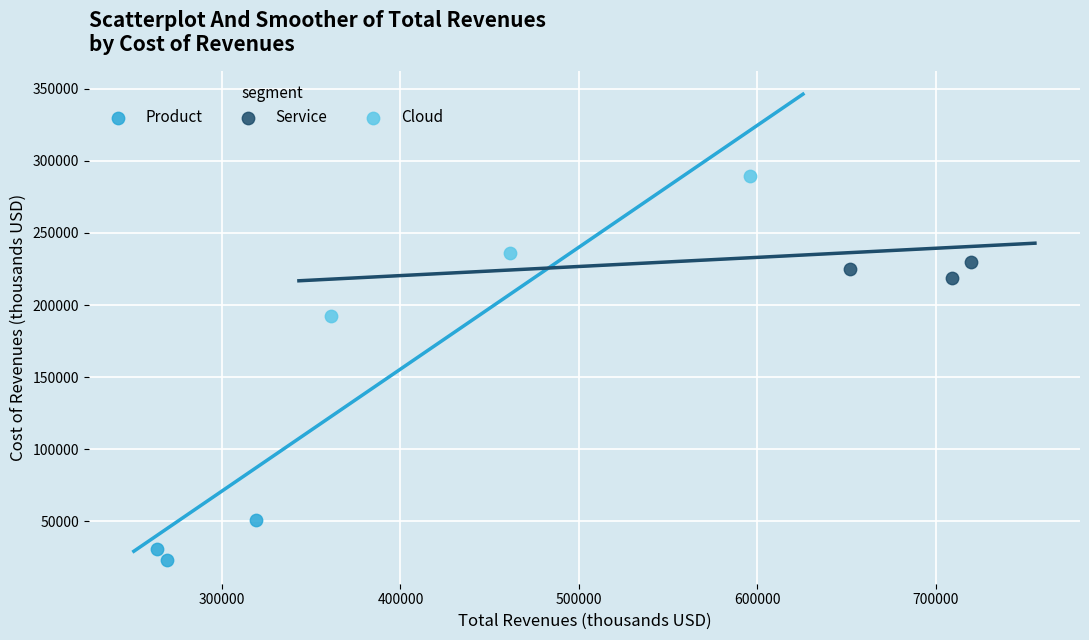

Which series has the largest Y range (max minus min)?

Cloud